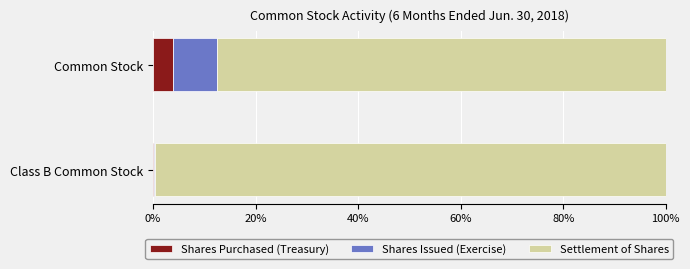

At which label does Shares Purchased (Treasury) reach its peak?

Common Stock